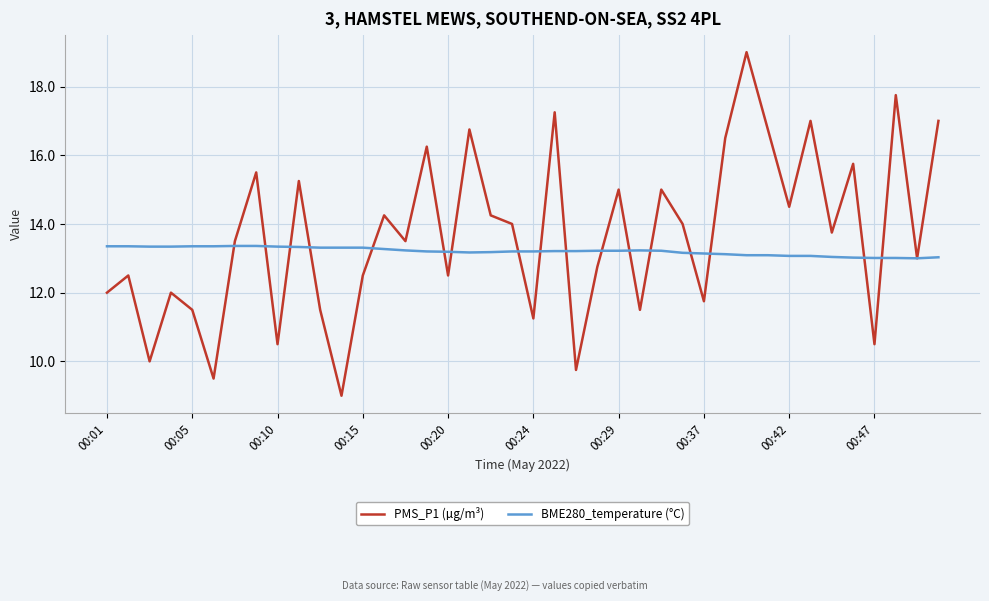

Which series has the largest total across all categories?

PMS_P1 (µg/m³)